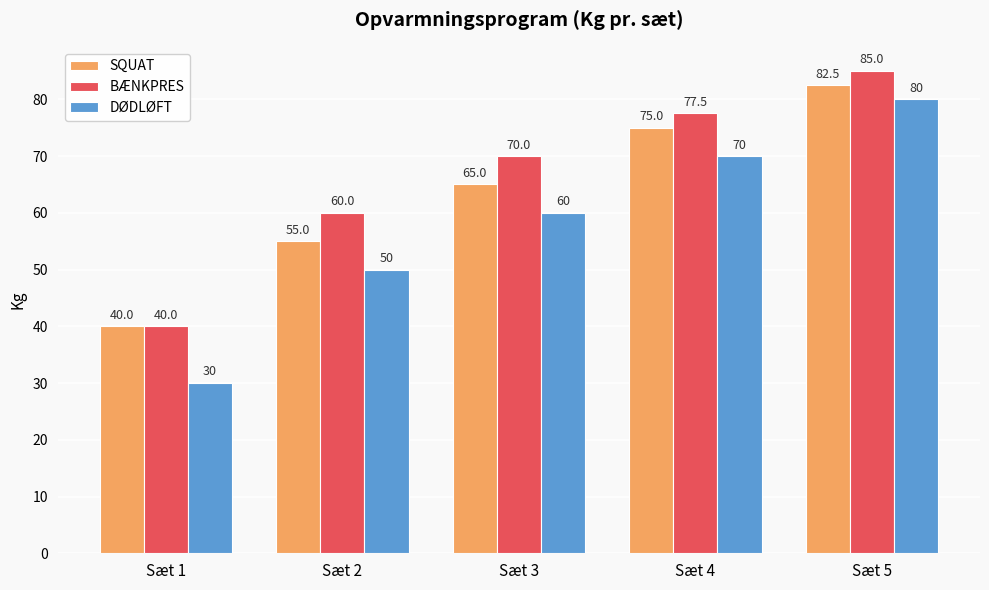

Reading right to left, what are all the values shown in this chart?

SQUAT: 82.5	75.0	65.0	55.0	40.0
BÆNKPRES: 85.0	77.5	70.0	60.0	40.0
DØDLØFT: 80.0	70.0	60.0	50.0	30.0